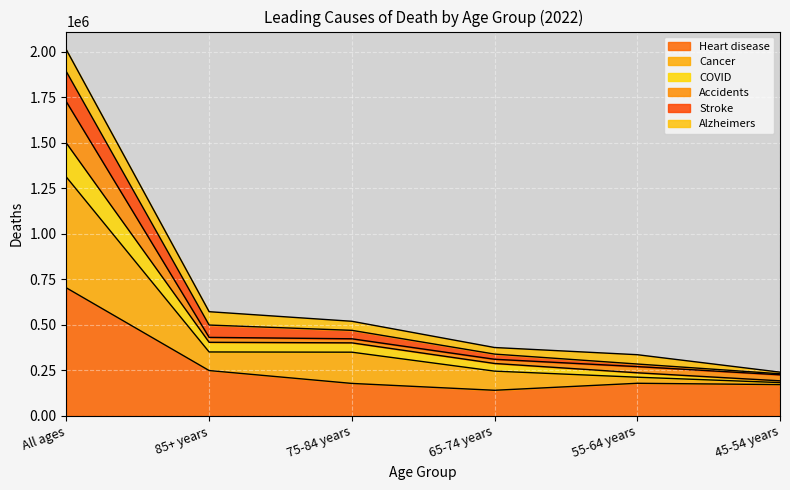

At which category is the sum across all series the highest?

All ages